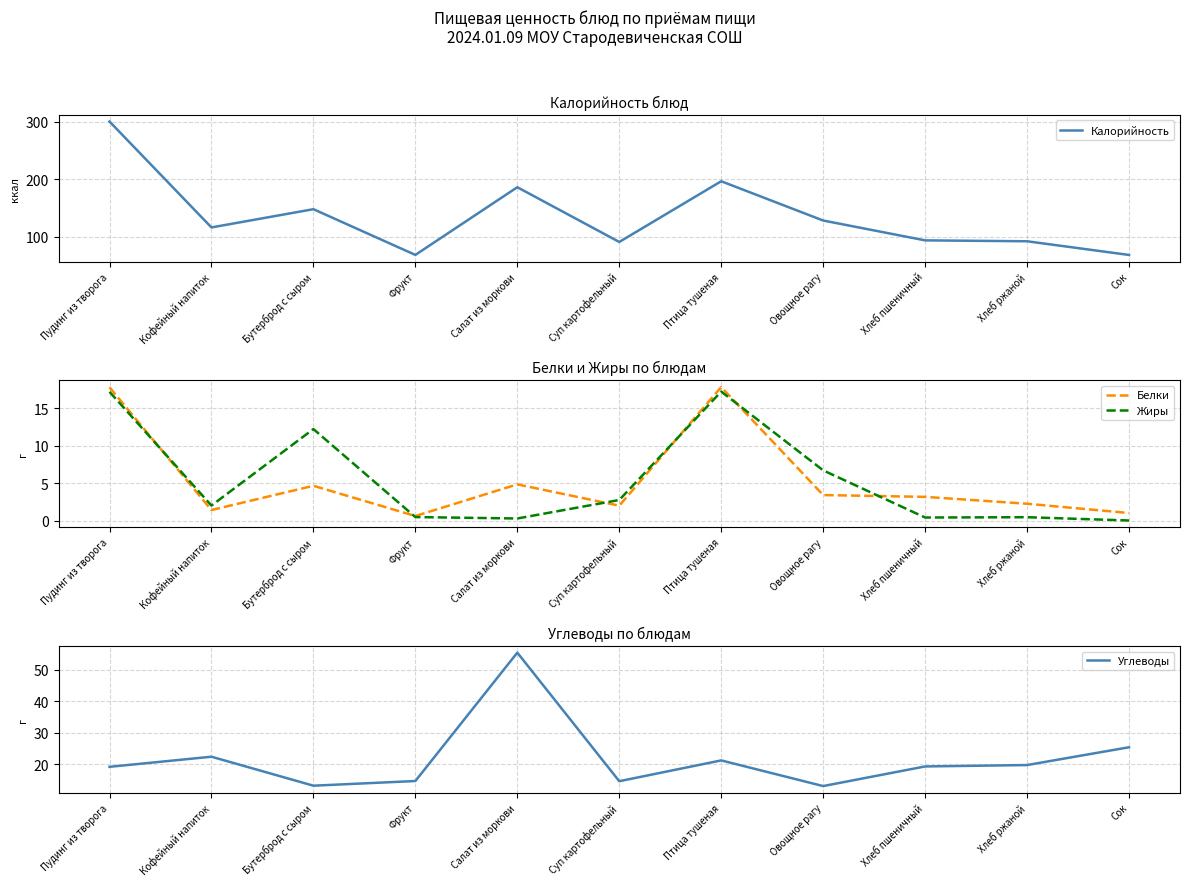

Which series has the largest total across all categories?

Калорийность